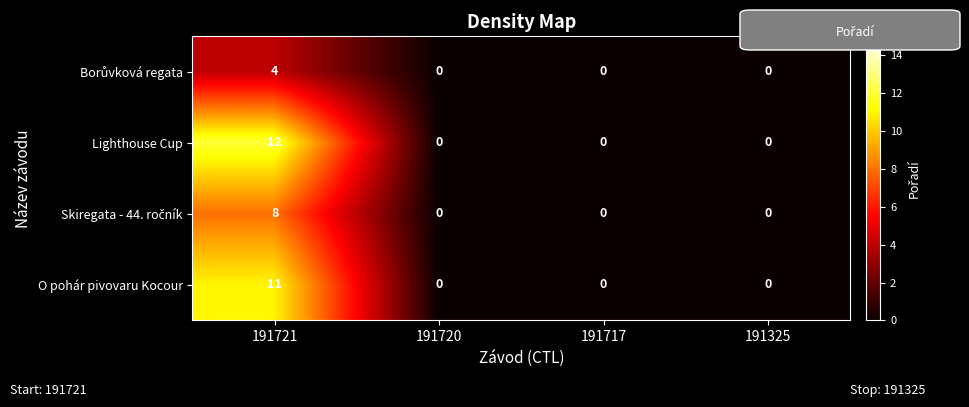

Count the Lighthouse Cup values in the range 0 to 12.

4